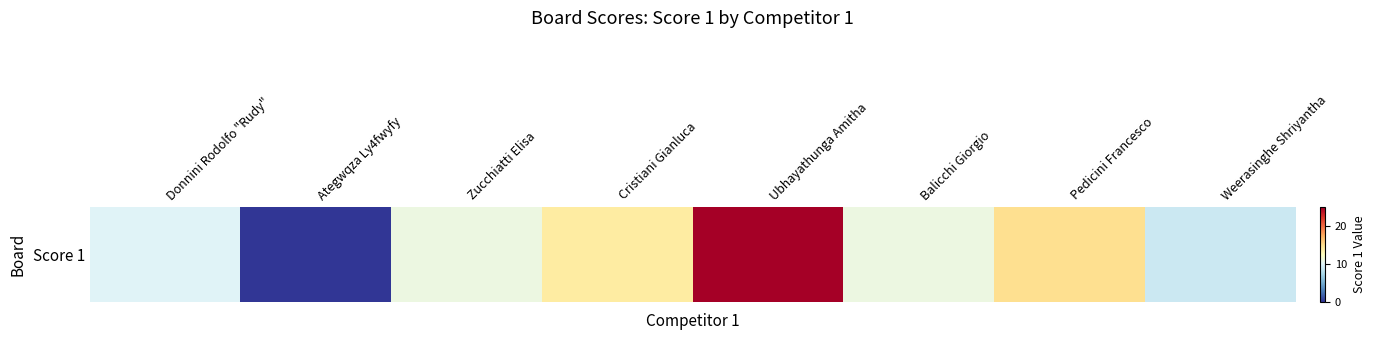

What is the sum of the values at Balicchi Giorgio and Weerasinghe Shriyantha?

20